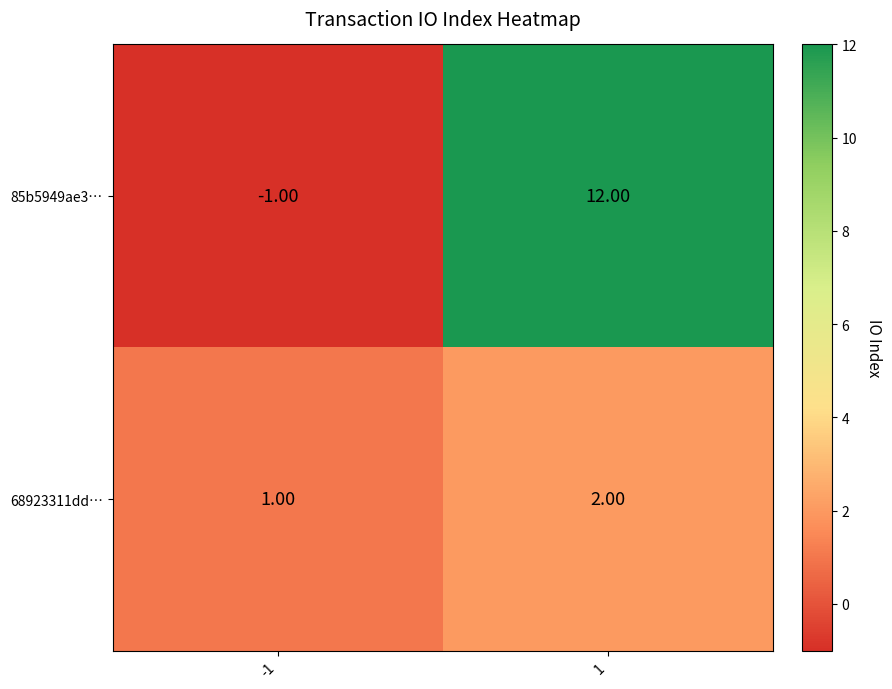

What is the difference between the highest and lowest values at 1?

10